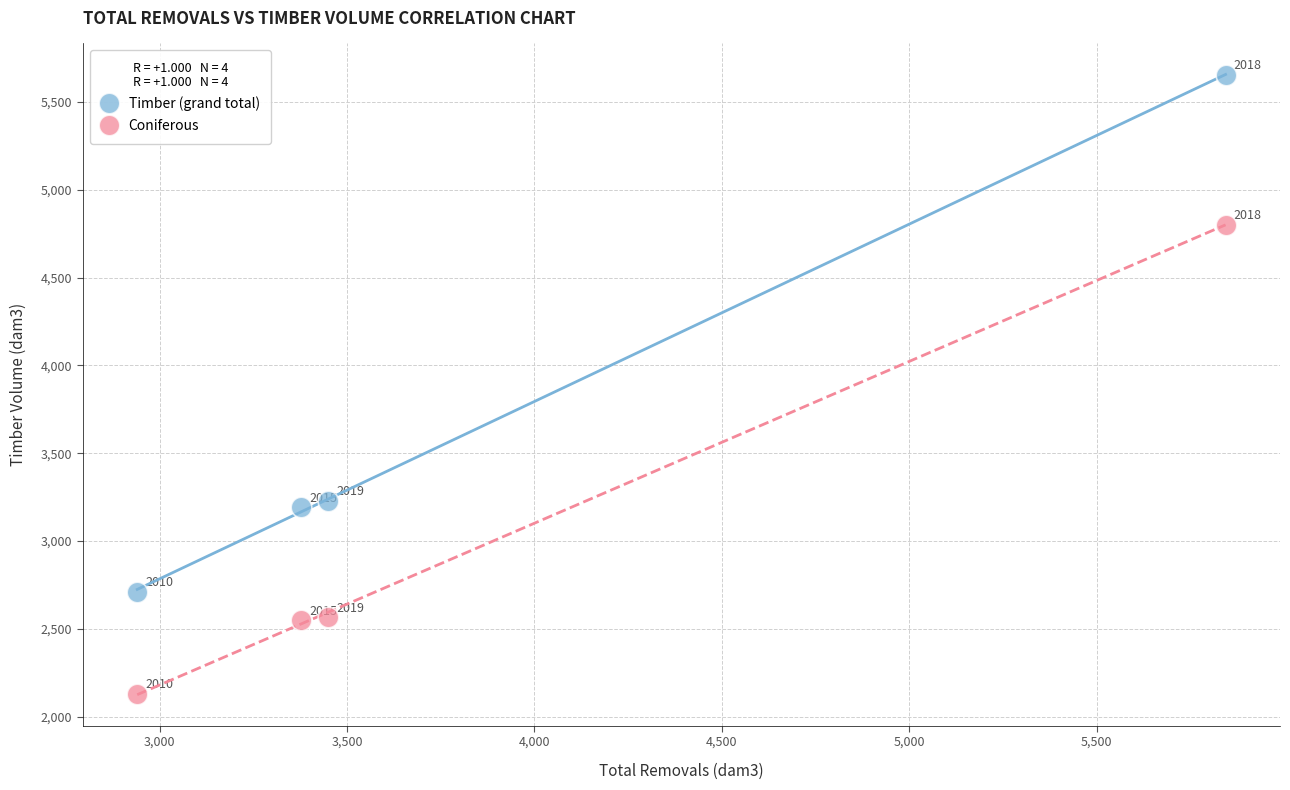

Across all data points, what is the average X value?

3903